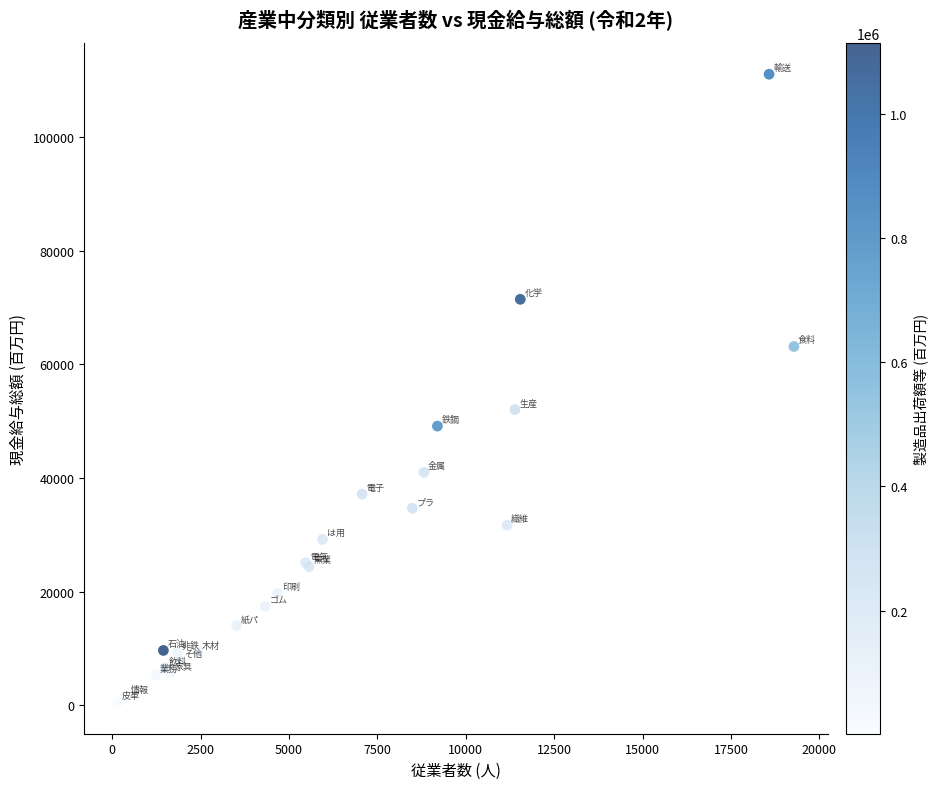

What Y value in the scatter plot is closest to 55812?

52053